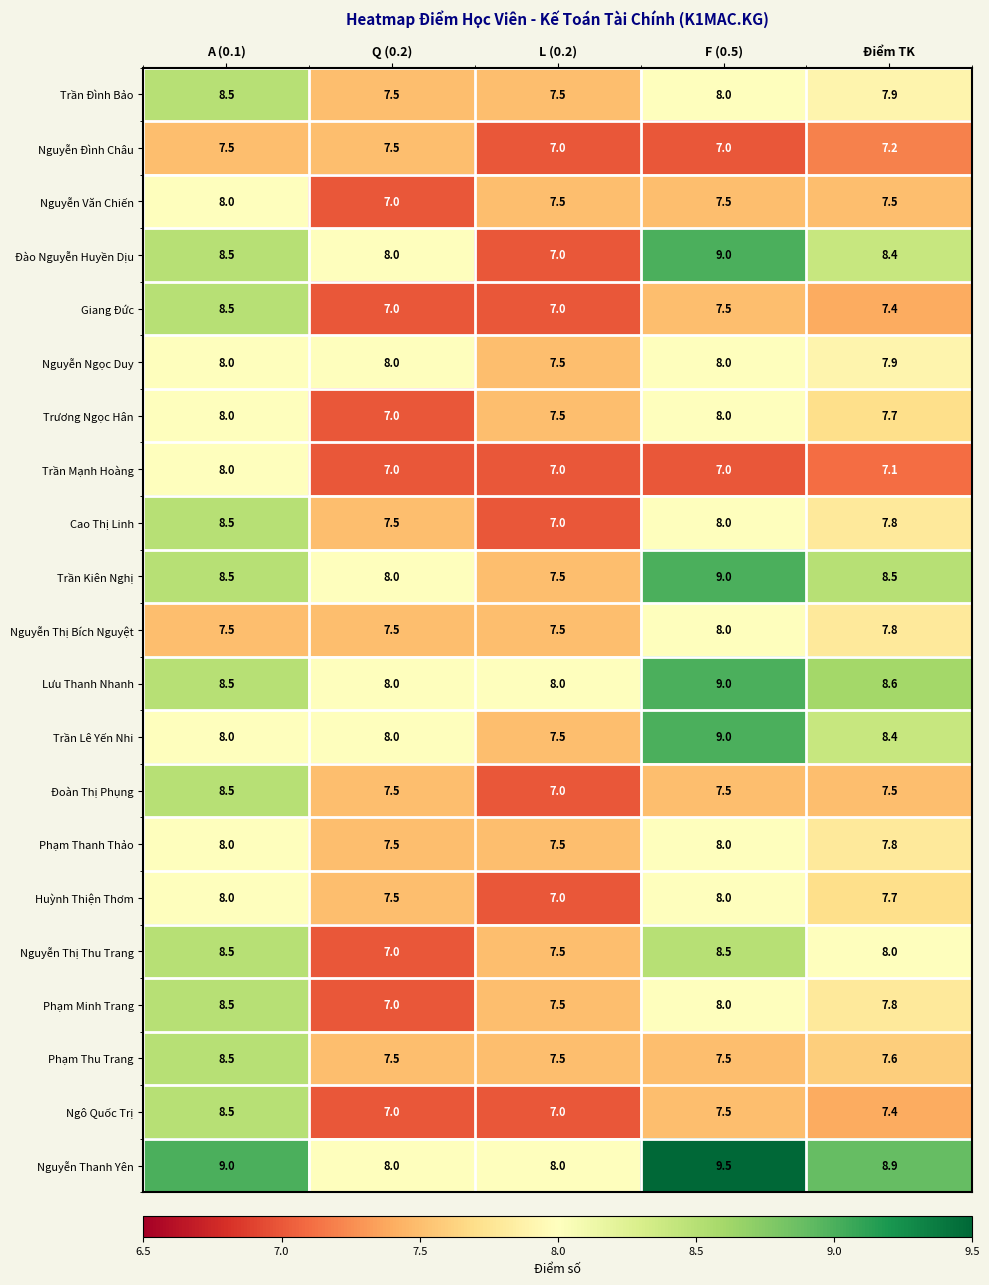

Is it true that Phạm Minh Trang equals 7.5 at L (0.2)?

True